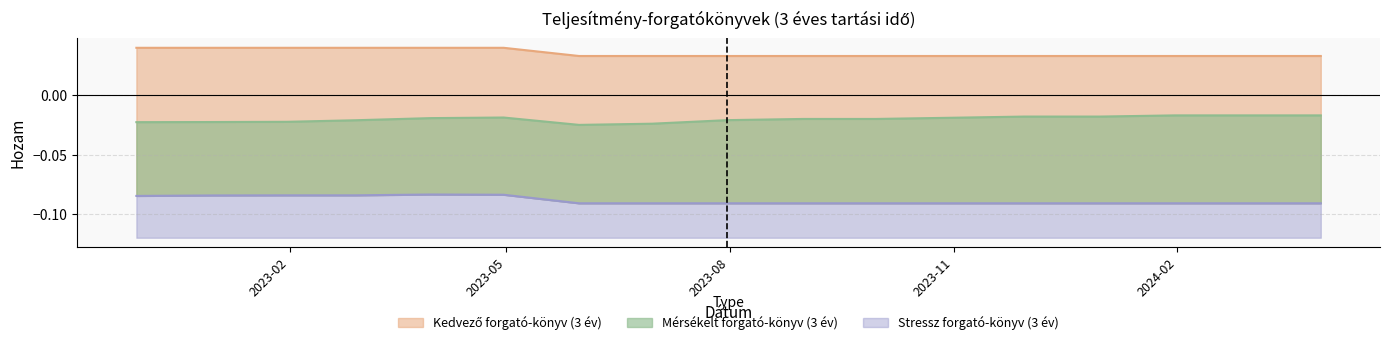

True or false: Mérsékelt forgató-könyv (3 év) has a value of -0.0 at 2023-02-28.

False